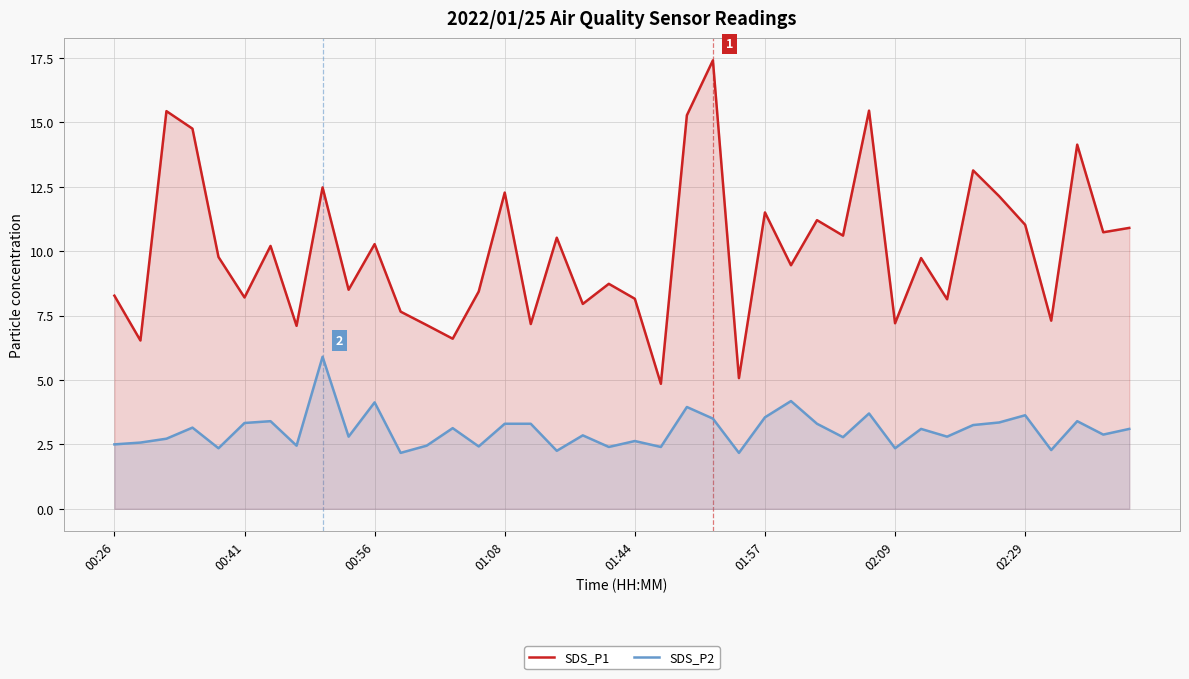

True or false: SDS_P2 and SDS_P1 cross at least once.

False